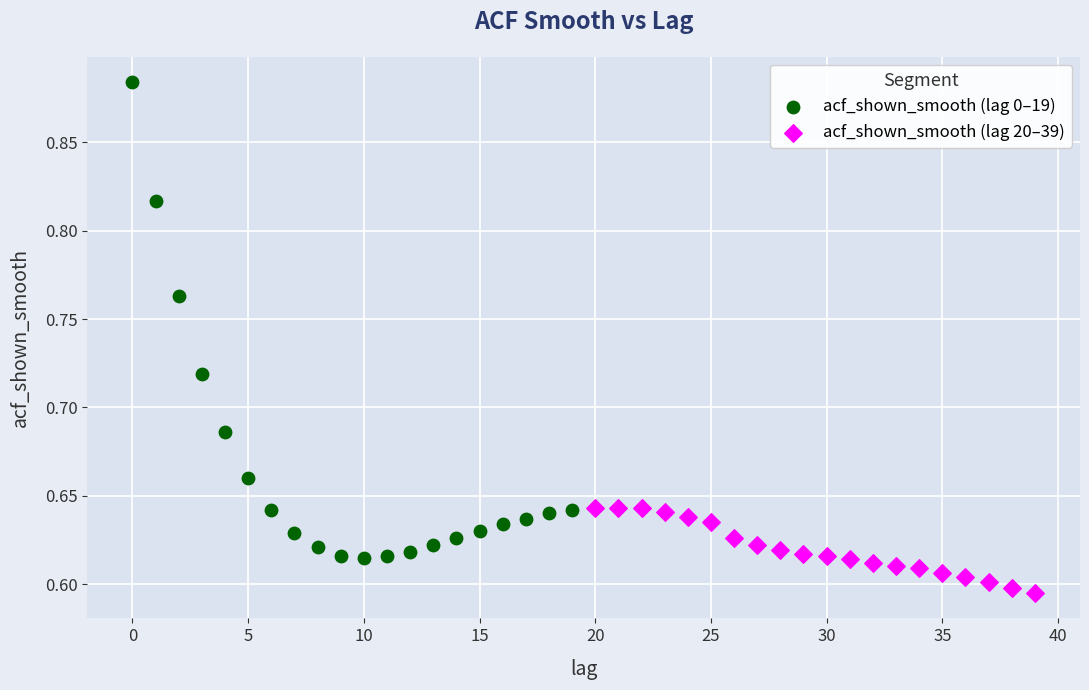

Which series has the widest spread of Y values?

acf_shown_smooth (lag 0–19)